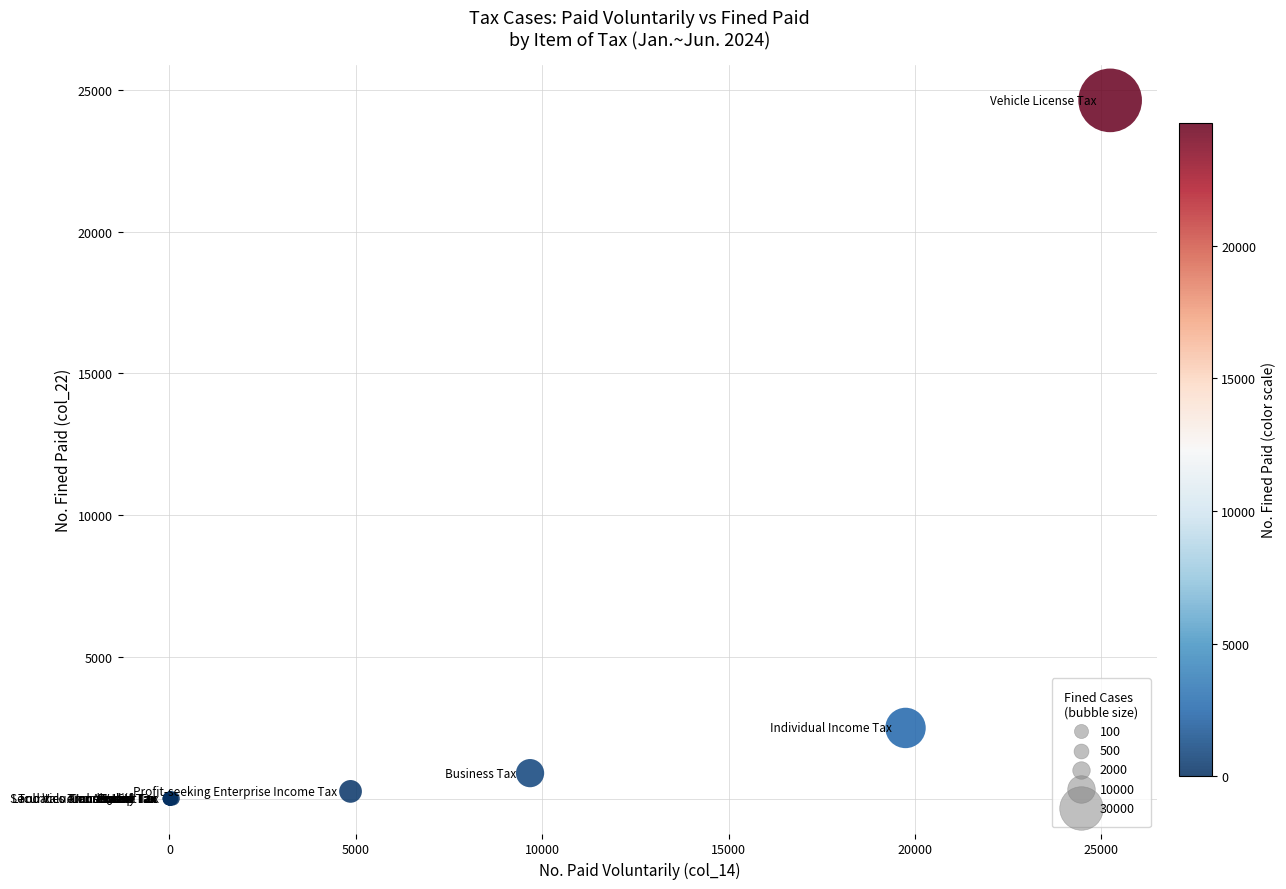

What Y value in the scatter plot is closest to 12314?

2492